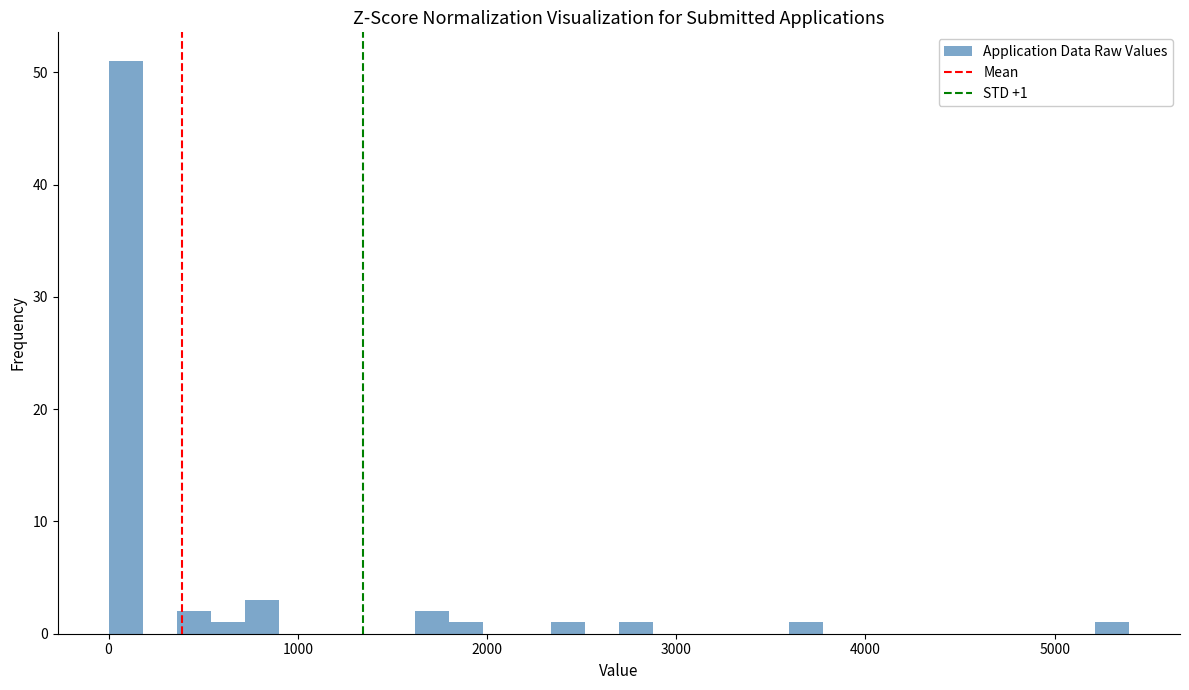

Around what value on the x-axis is the tallest bar? Give the approximate position of its centre, as read against the axis.

100